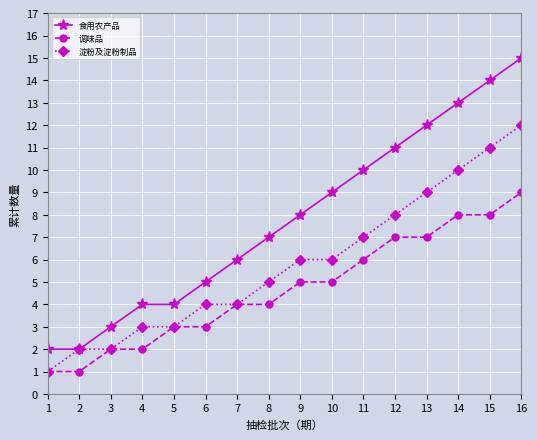

The 调味品 series shows 1 at 1. True or false?

True